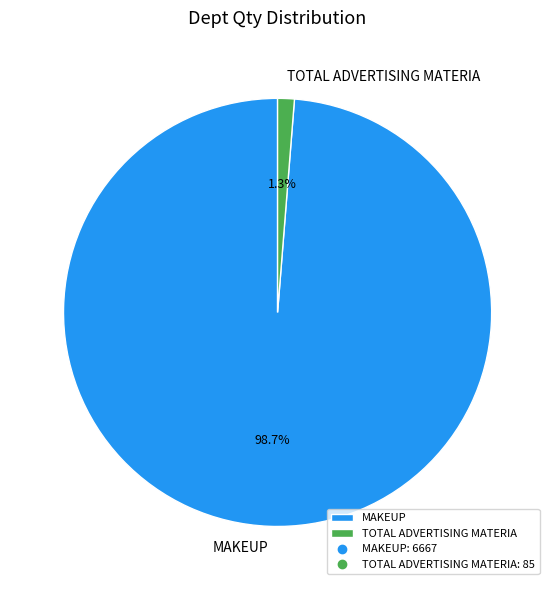

Rank the categories by value from lowest to highest.

TOTAL ADVERTISING MATERIA, MAKEUP